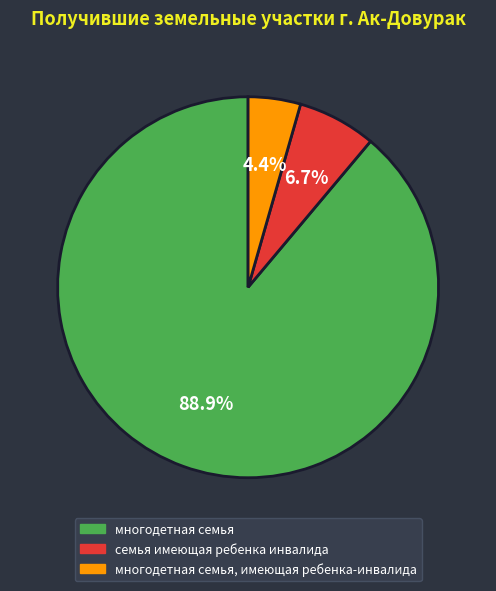

Does многодетная семья represent more than half of the total?

Yes